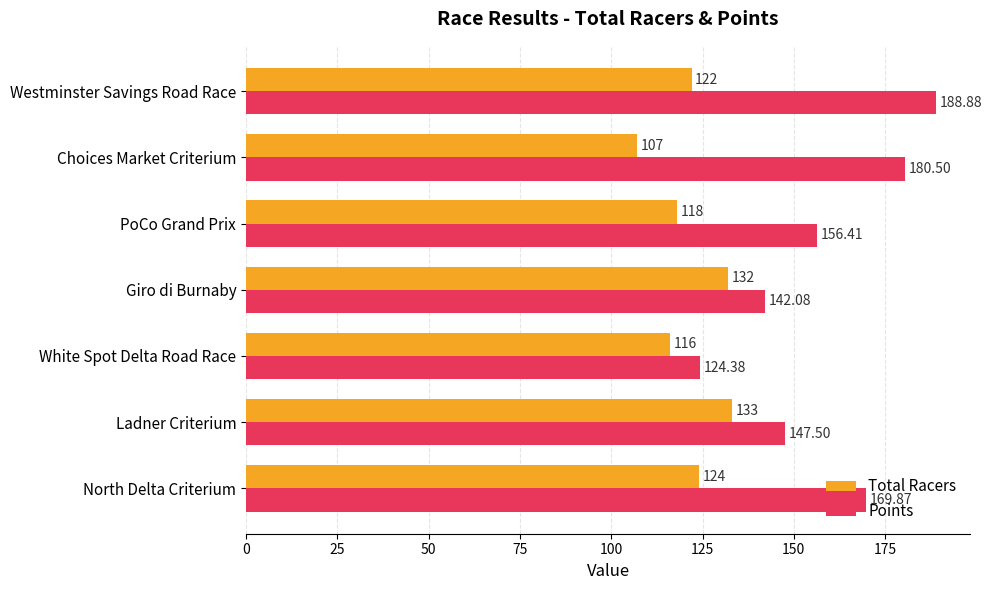

Which category has the highest value across all series?

Westminster Savings Road Race